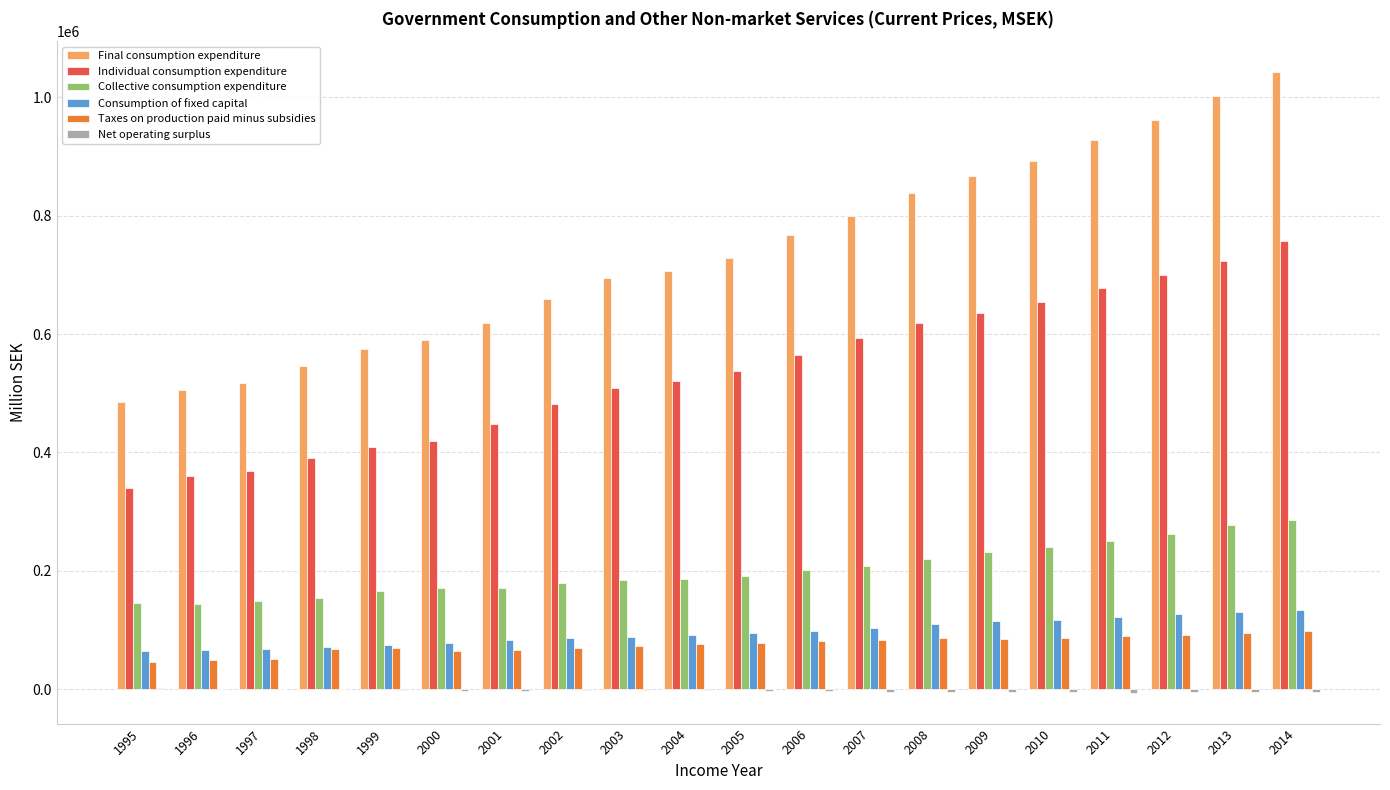

How many data points does each series have?

20